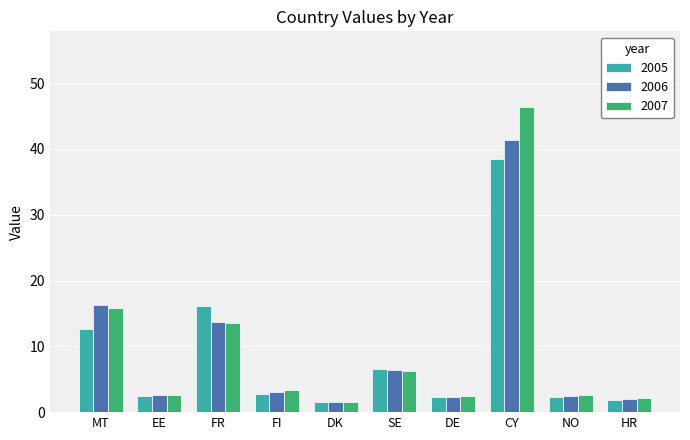

How many bars are there in total?

30